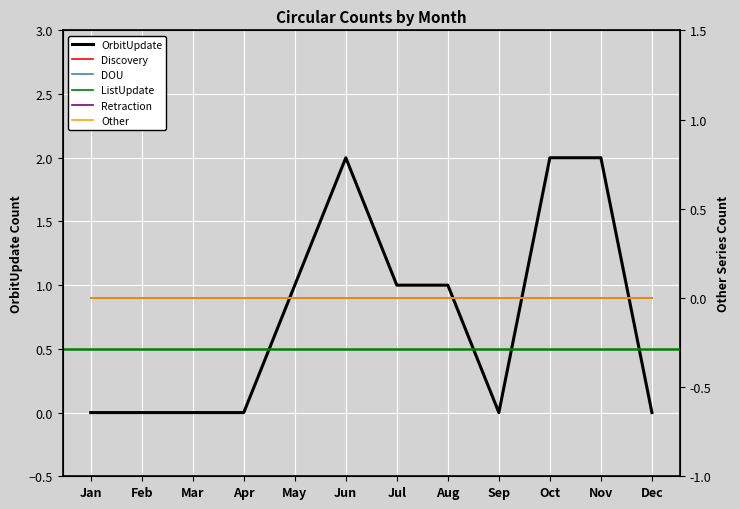

True or false: OrbitUpdate has a value of 0 at Jul.

False